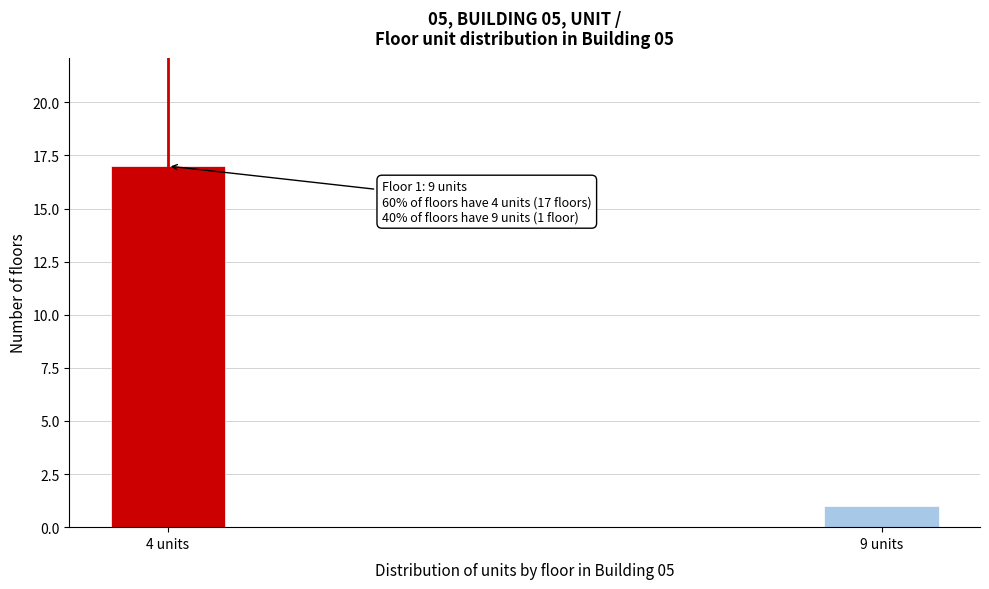

Reading right to left, what are all the values shown in this chart?

1	17